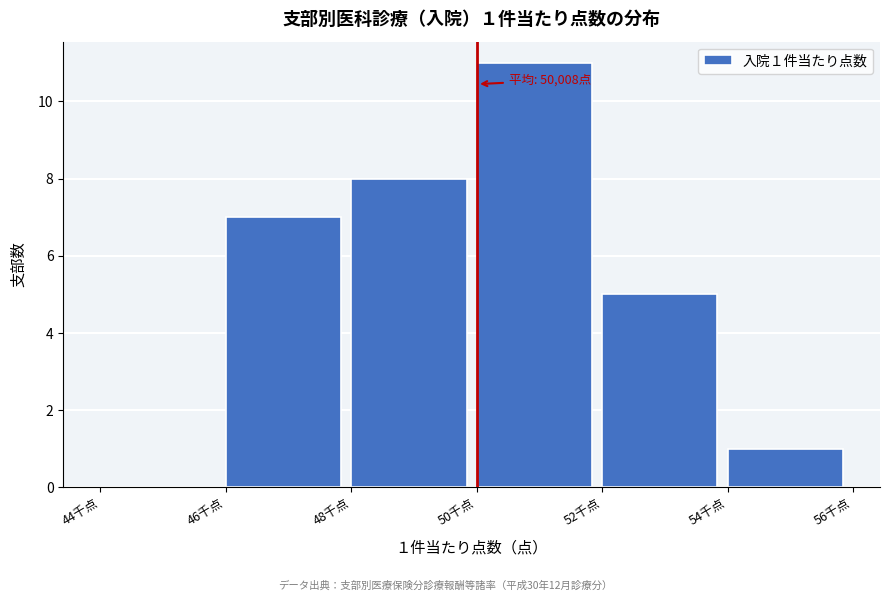

Reading right to left, what are all the values shown in this chart?

54千点=1	52千点=5	50千点=11	48千点=8	46千点=7	44千点=0